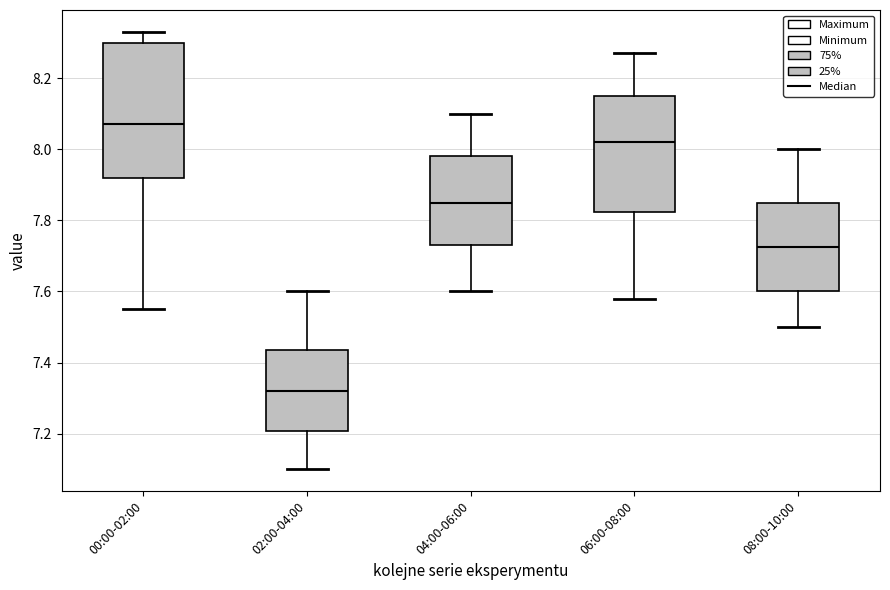

Where does the median line of the box for 06:00-08:00 sit on the y-axis? The values are not printed on the chart, so give them approximately, as read against the axis.

8.02